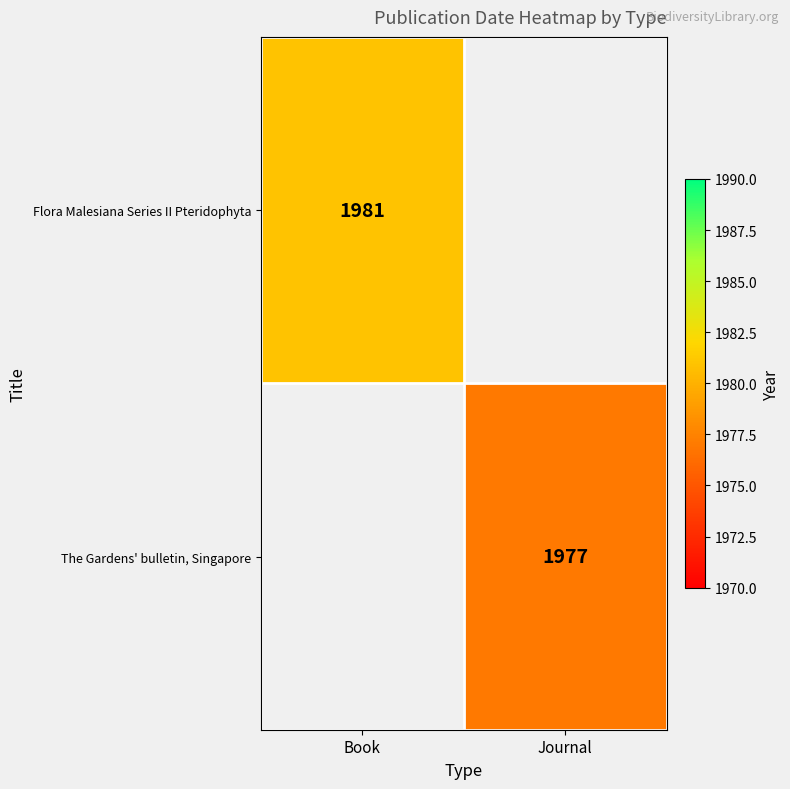

True or false: The Gardens' bulletin, Singapore has a value of 1061 at Journal.

False